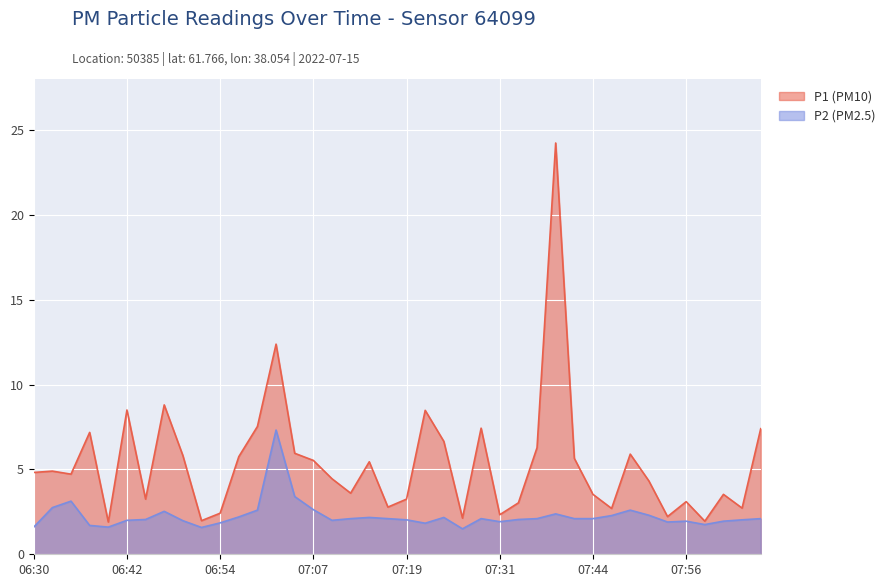

What is the difference between the P1 values at 06:30 and 07:24?

1.8